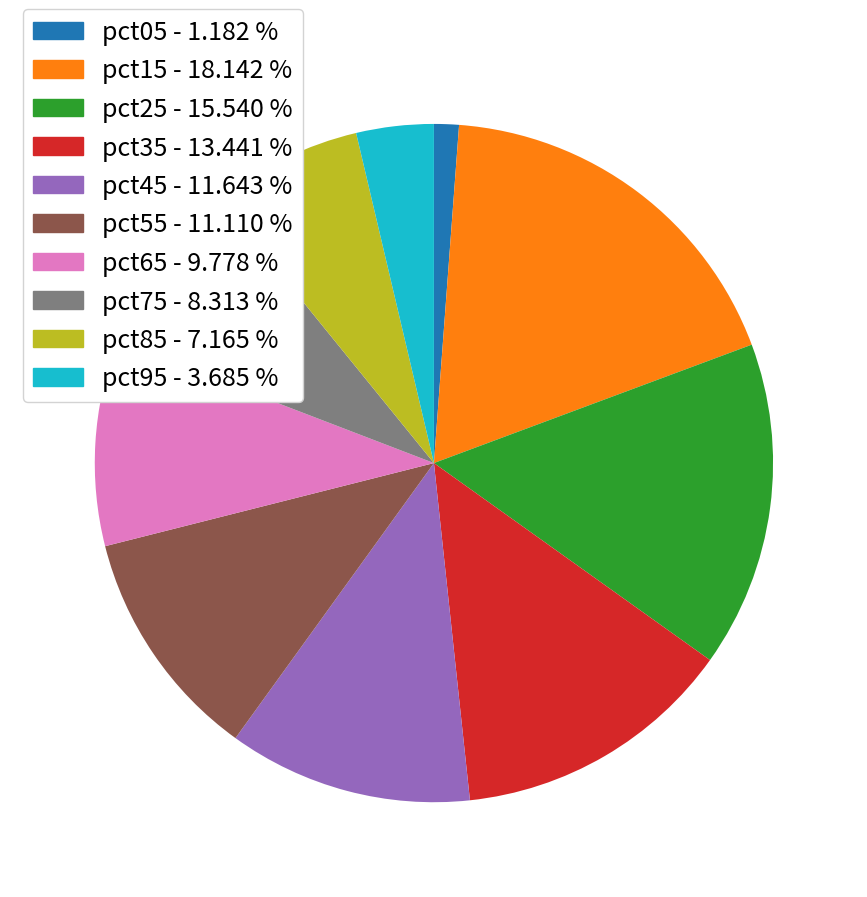

Rank the categories by value from lowest to highest.

pct05, pct95, pct85, pct75, pct65, pct55, pct45, pct35, pct25, pct15